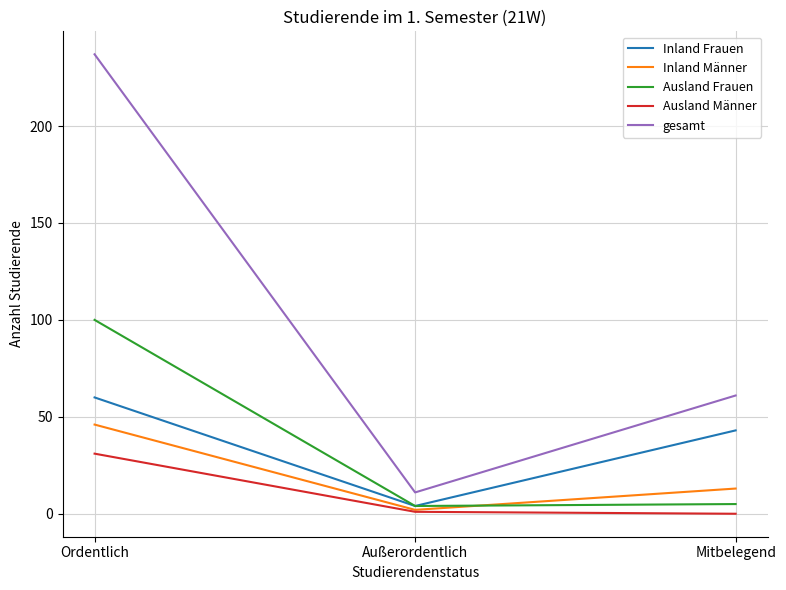

Where does the Ausland Frauen series first go above 5?

Ordentlich